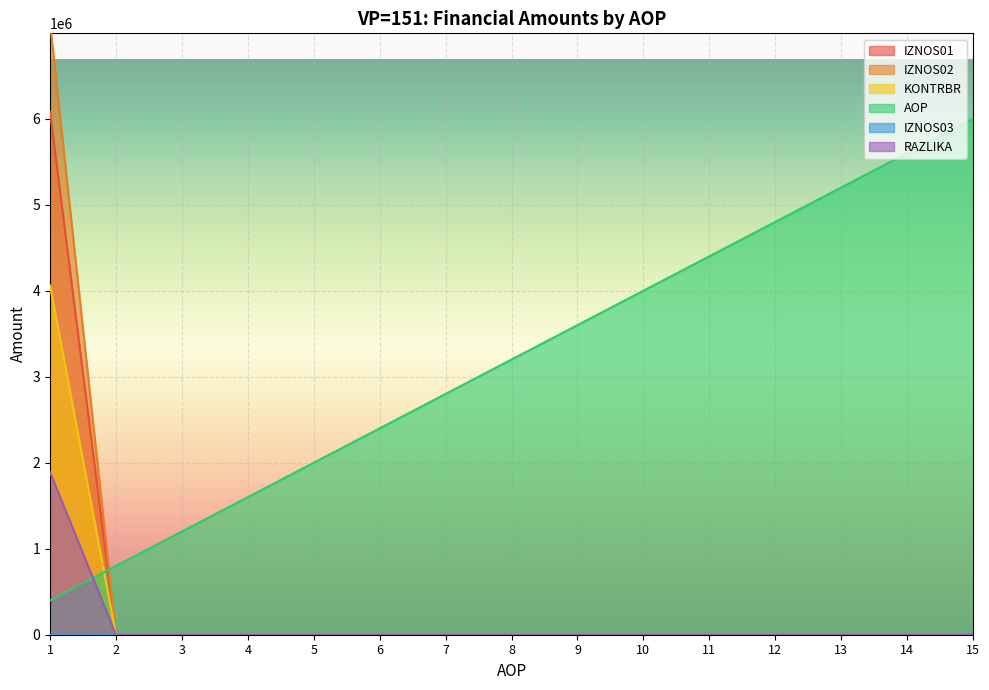

Where is RAZLIKA nearest to the value 3557660?

2